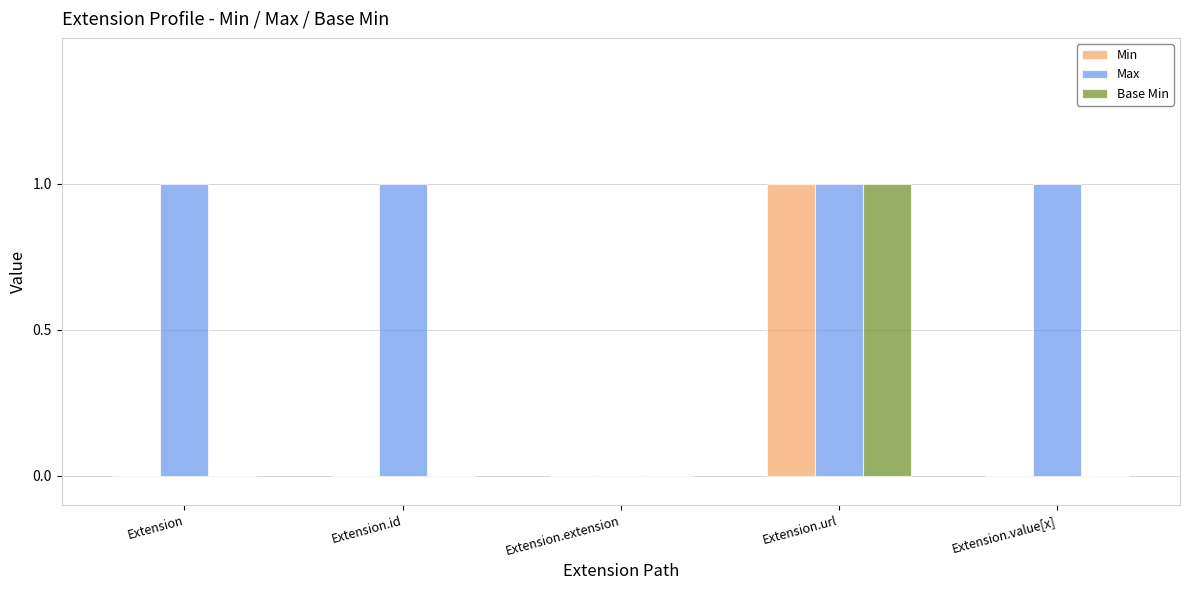

Which category has the highest value in the Base Min series?

Extension.url